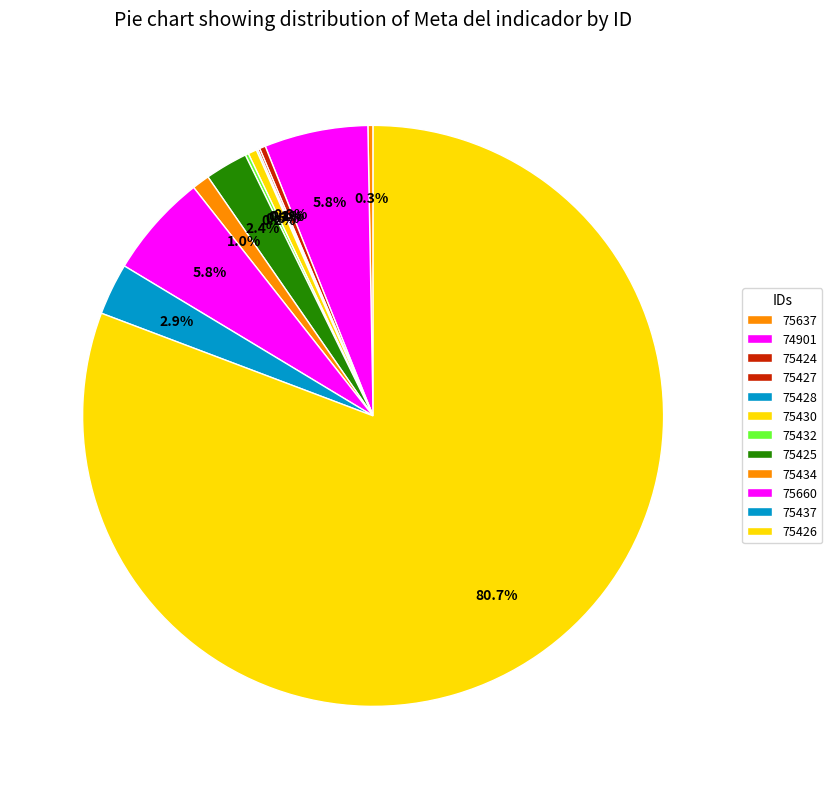

Does any single category account for the majority?

Yes